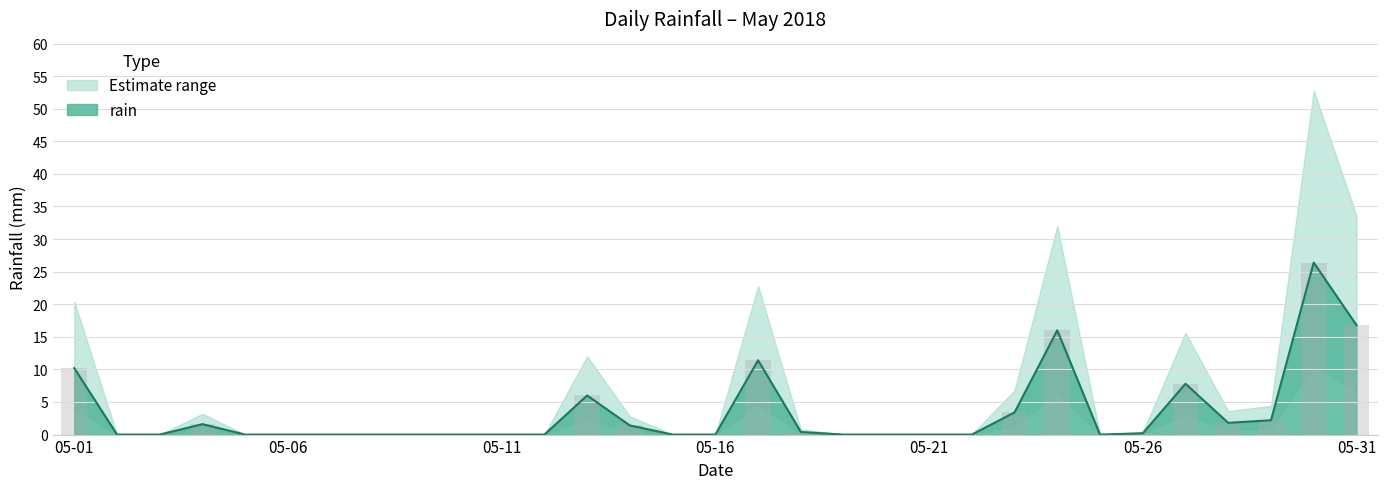

Reading left to right, extract all data points from this chart.

10.2	0.0	0.0	1.6	0.0	0.0	0.0	0.0	0.0	0.0	0.0	0.0	6.0	1.4	0.0	0.0	11.4	0.4	0.0	0.0	0.0	0.0	3.4	16.0	0.0	0.2	7.8	1.8	2.2	26.4	16.8